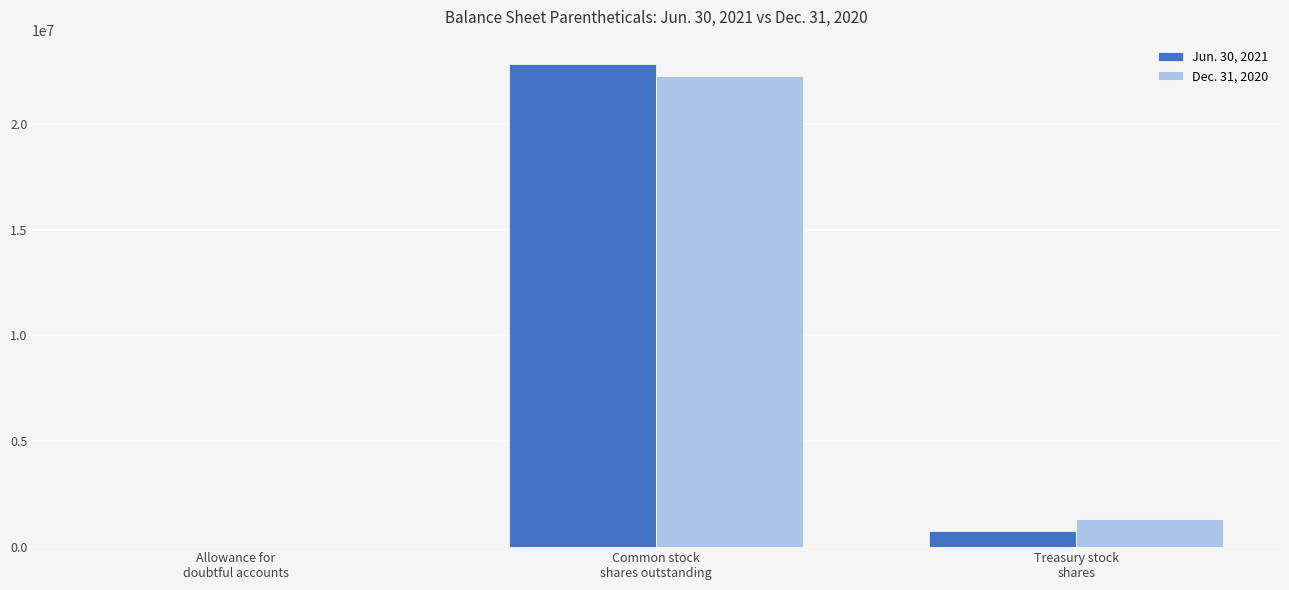

At which label is Dec. 31, 2020 closest to 11130608?

Treasury stock
shares